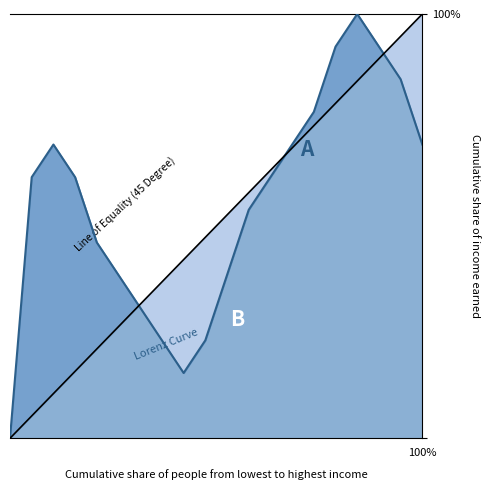

What is the difference between the maximum and second lowest values?

0.8